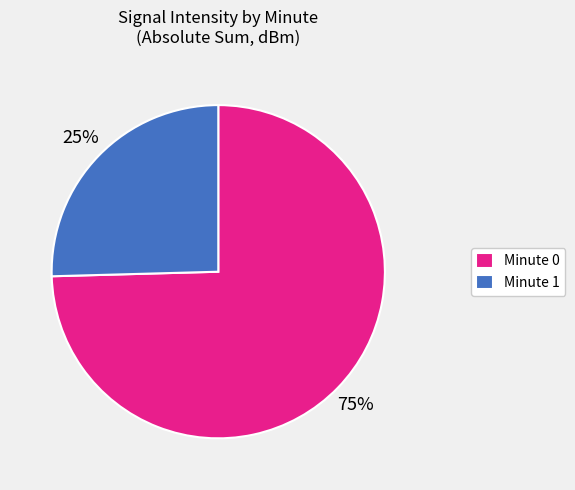

To the nearest percent, what portion does Minute 0 represent?

75%